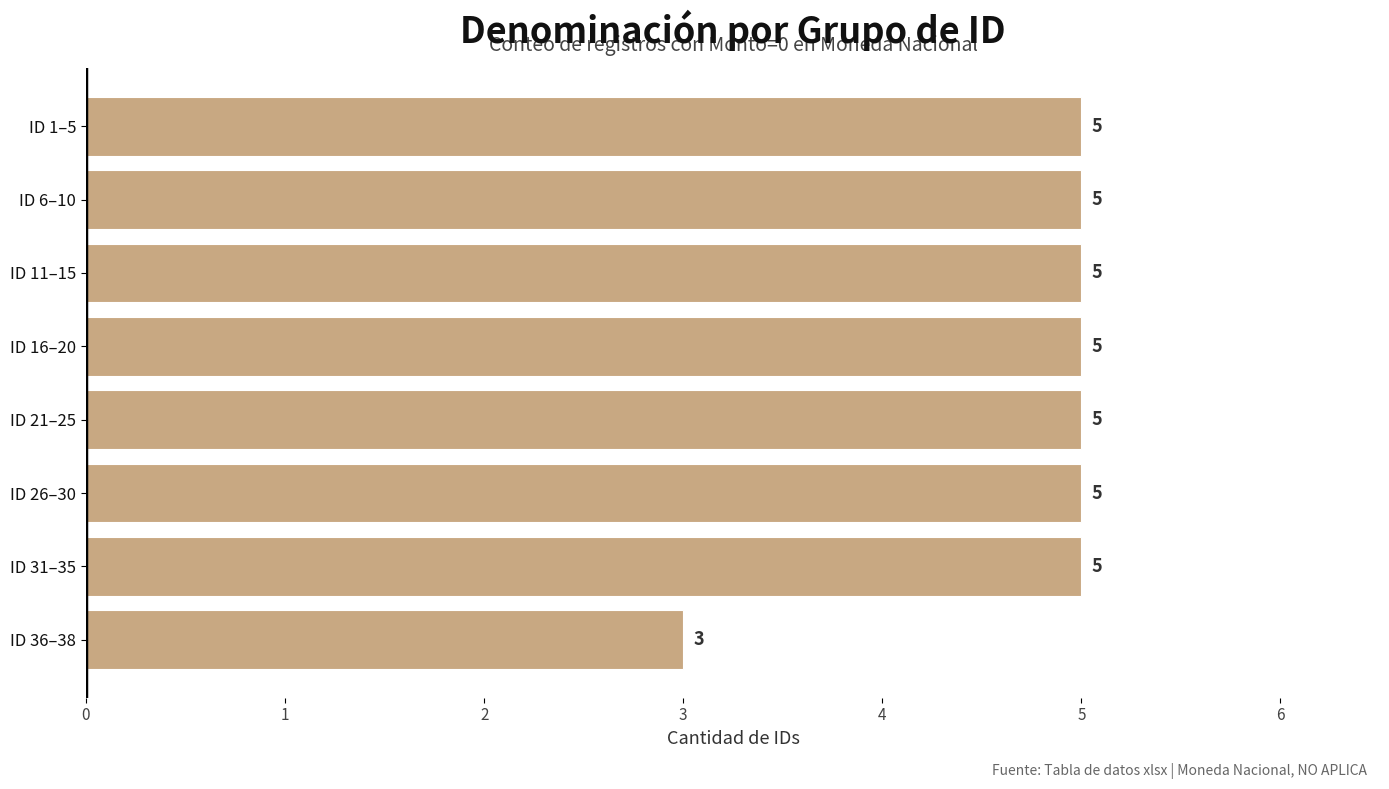

True or false: the data shows 2 at ID 1–5.

False